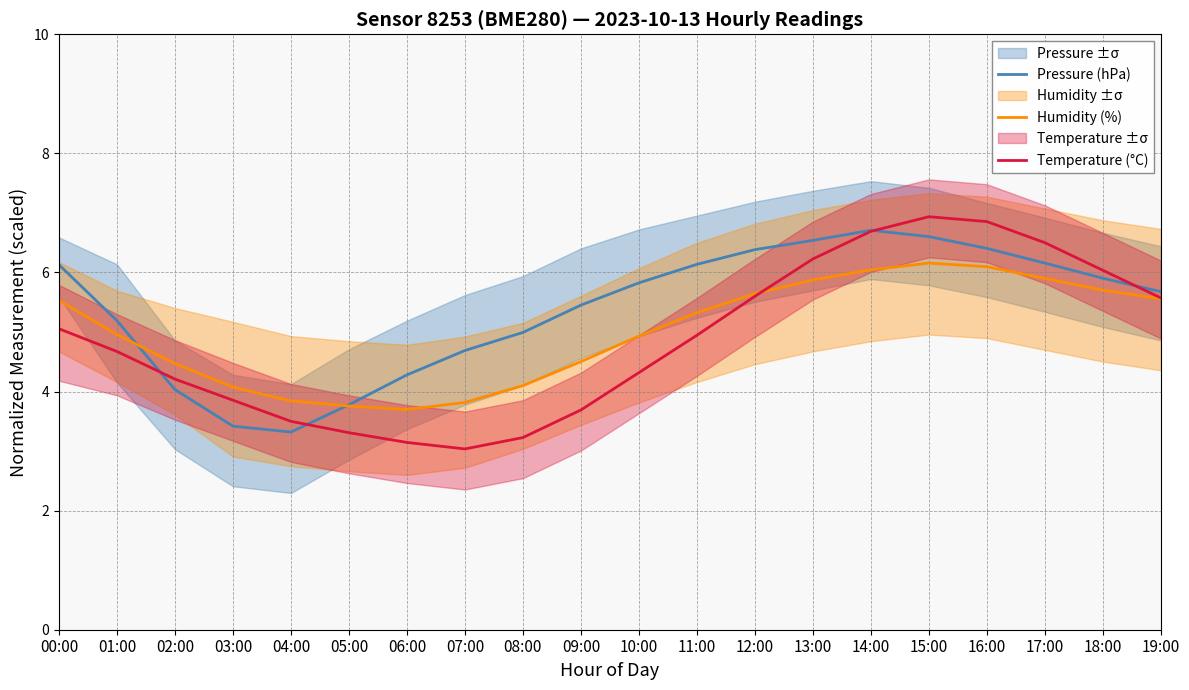

Reading right to left, what are all the values shown in this chart?

Pressure (hPa): 5.7	5.9	6.2	6.4	6.6	6.7	6.5	6.4	6.1	5.8	5.5	5.0	4.7	4.3	3.8	3.3	3.4	4.0	5.2	6.1
Humidity (%): 5.6	5.7	5.9	6.1	6.2	6.0	5.9	5.6	5.3	4.9	4.5	4.1	3.8	3.7	3.8	3.8	4.1	4.5	5.0	5.5
Temperature (°C): 5.6	6.0	6.5	6.9	6.9	6.7	6.2	5.6	4.9	4.3	3.7	3.2	3.0	3.1	3.3	3.5	3.9	4.2	4.7	5.1